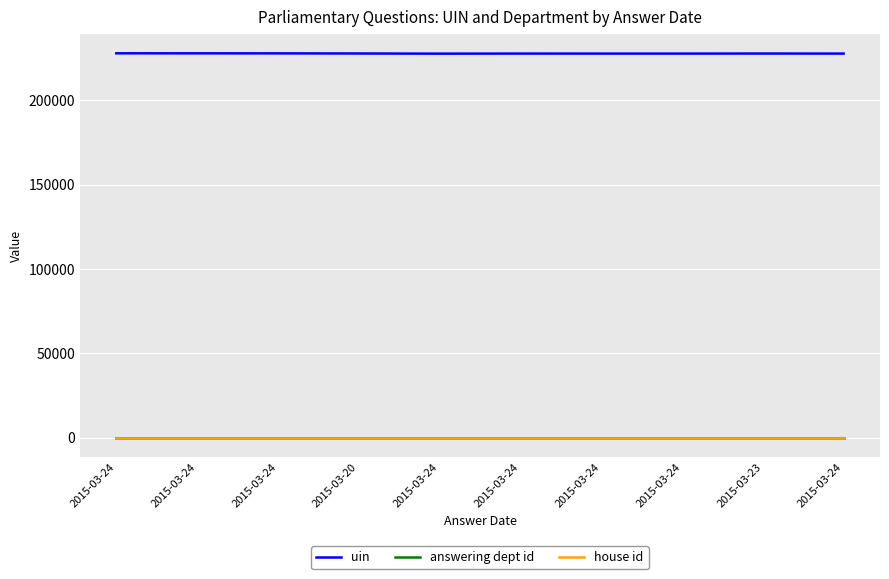

Reading left to right, what are all the values shown in this chart?

uin: 2015-03-24=227973	2015-03-24=227955	2015-03-24=227940	2015-03-20=227864	2015-03-24=227770	2015-03-24=227820	2015-03-24=227807	2015-03-24=227808	2015-03-23=227836	2015-03-24=227809
answering dept id: 2015-03-24=10	2015-03-24=10	2015-03-24=10	2015-03-20=10	2015-03-24=10	2015-03-24=10	2015-03-24=10	2015-03-24=10	2015-03-23=10	2015-03-24=10
house id: 2015-03-24=1	2015-03-24=1	2015-03-24=1	2015-03-20=1	2015-03-24=1	2015-03-24=1	2015-03-24=1	2015-03-24=1	2015-03-23=1	2015-03-24=1